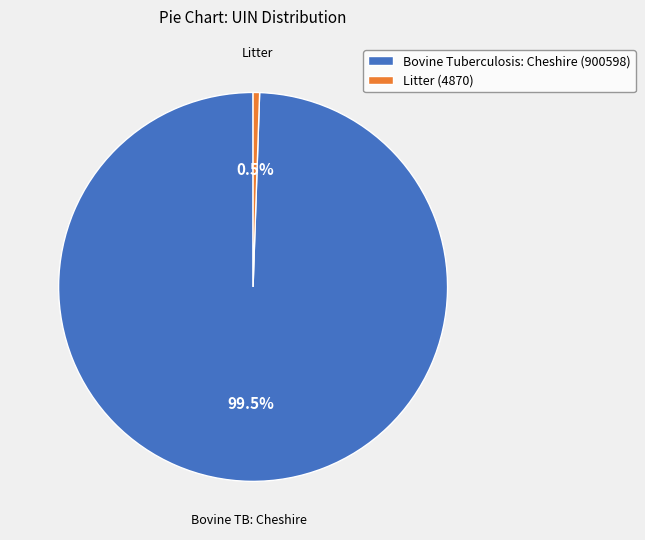

Which has a higher value, Litter (4870) or Bovine Tuberculosis: Cheshire (900598)?

Bovine Tuberculosis: Cheshire (900598)